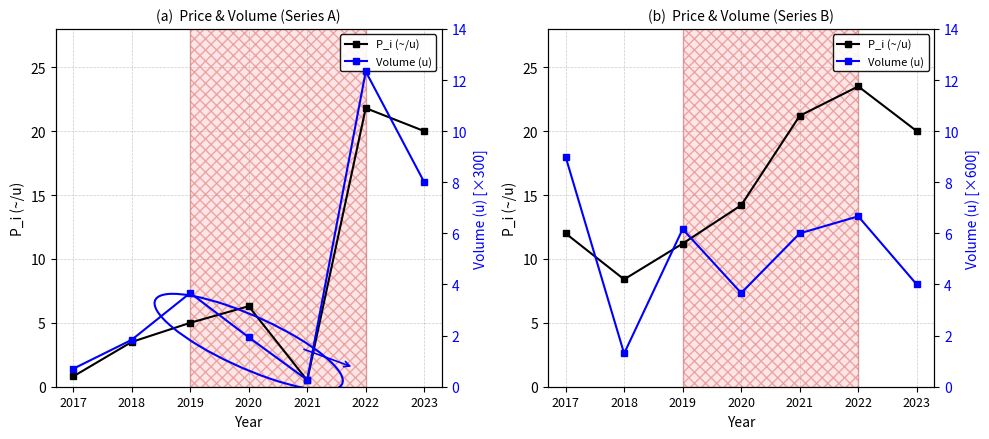

True or false: Volume (u) and P_i (~/u) intersect in this chart.

False